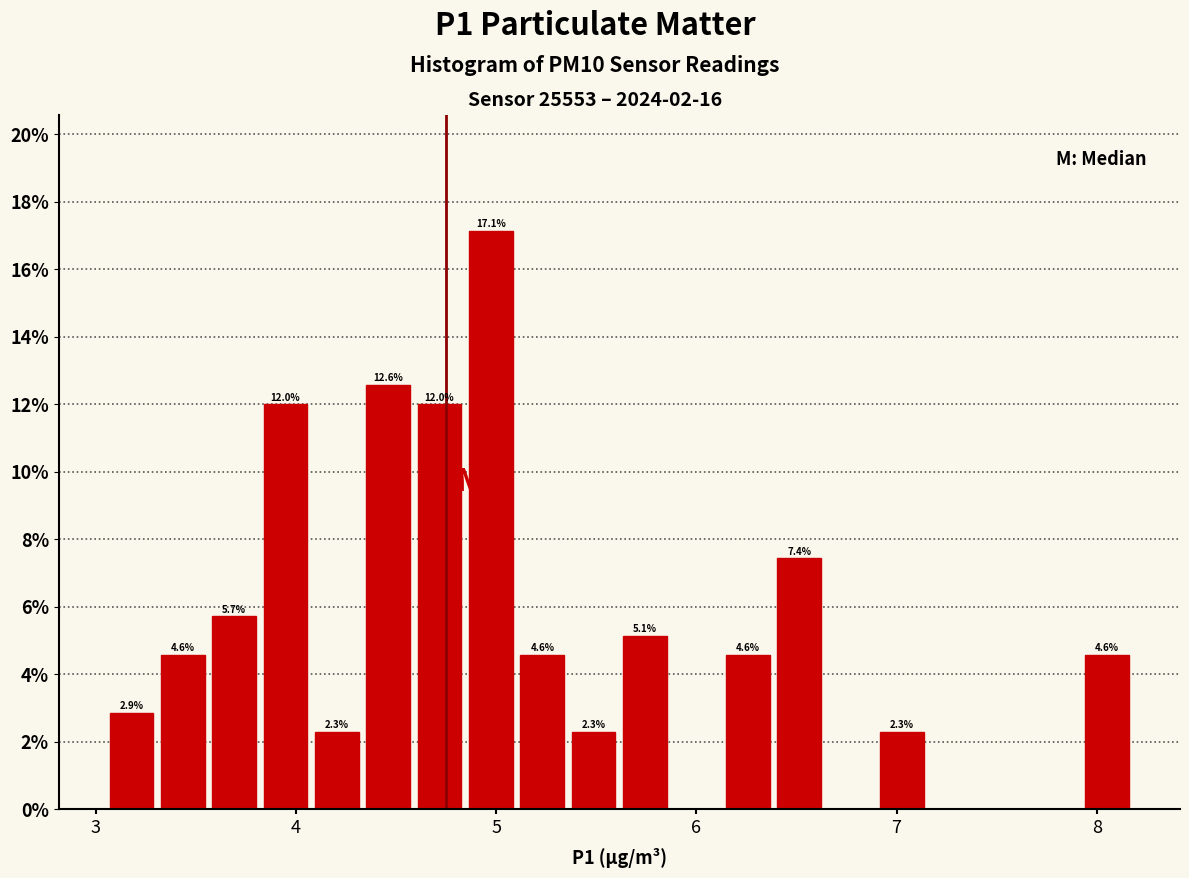

Read against the x-axis, roughly where is the centre of the tallest bar?

5.0